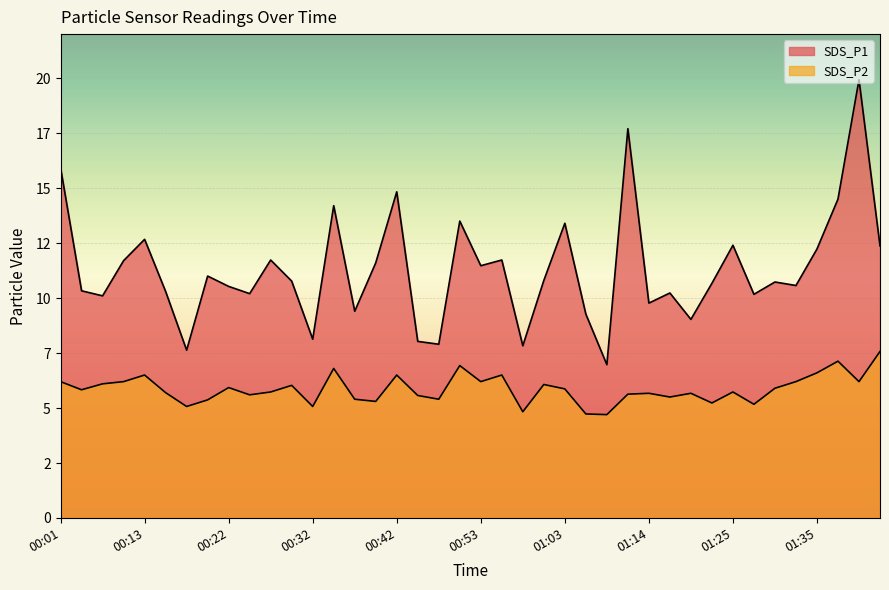

What are all the series names shown in the legend?

SDS_P1, SDS_P2